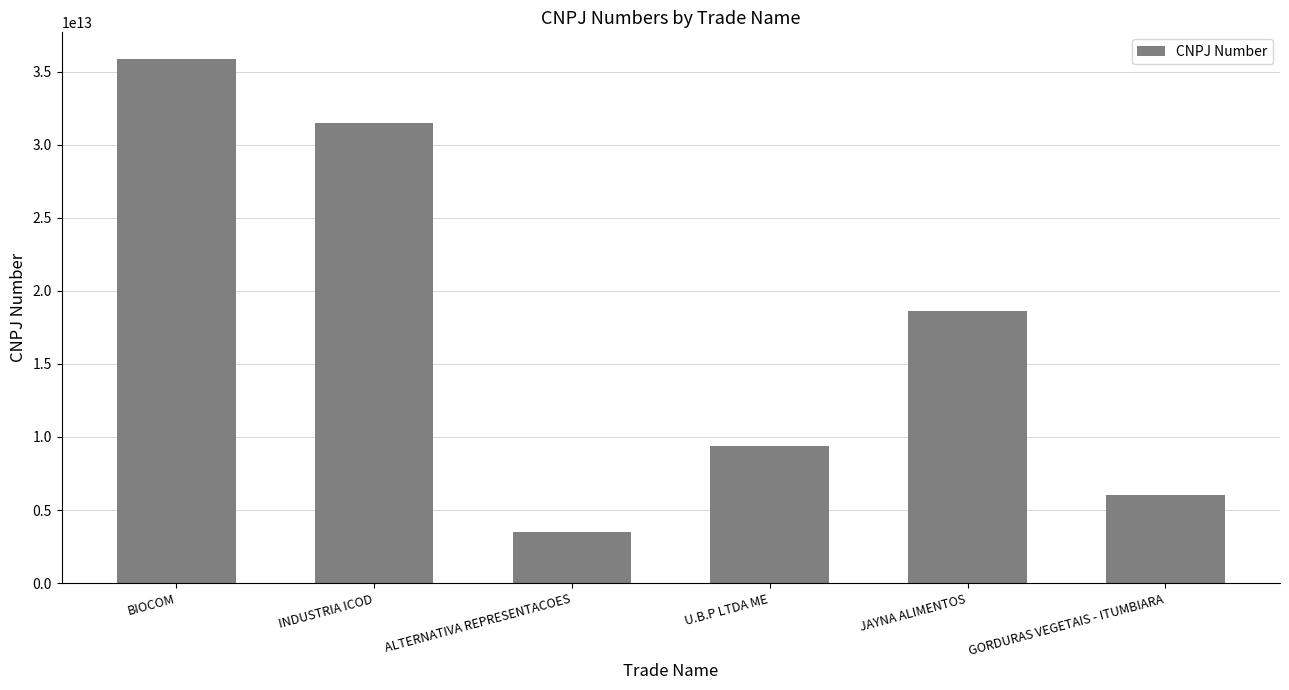

List the labels in order of value, smallest first.

ALTERNATIVA REPRESENTACOES, GORDURAS VEGETAIS - ITUMBIARA, U.B.P LTDA ME, JAYNA ALIMENTOS, INDUSTRIA ICOD, BIOCOM